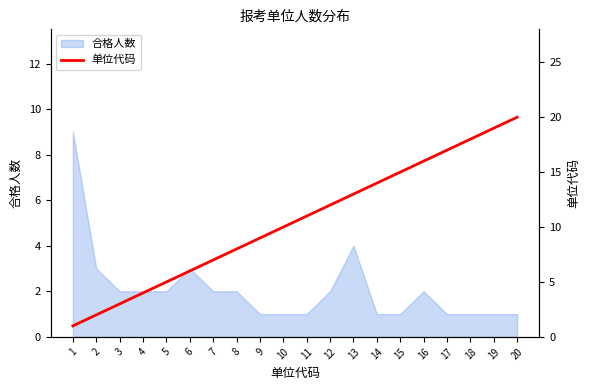

Is it true that 合格人数 equals 2 at 17?

False